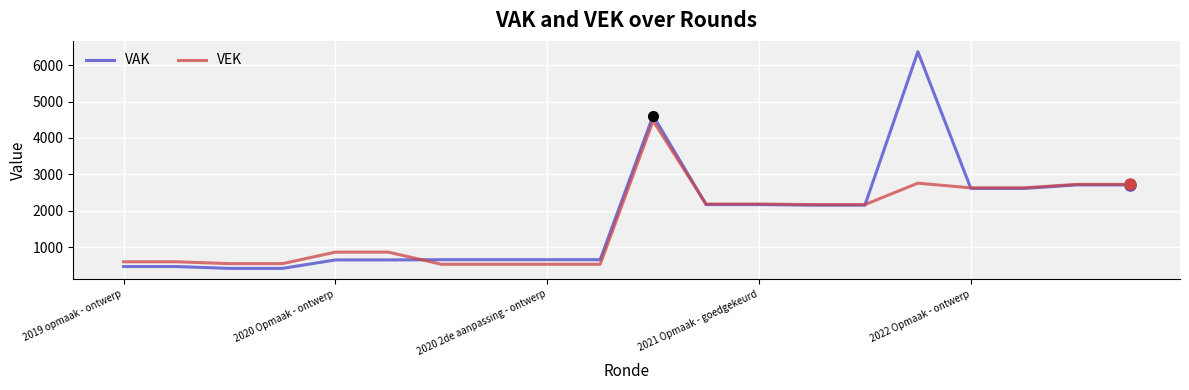

What is the maximum value shown in the chart?

6374